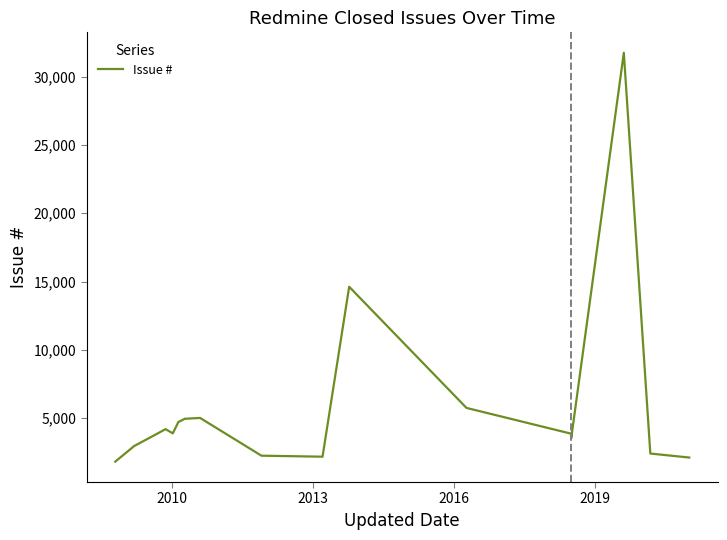

What is the minimum value shown in the chart?

1826